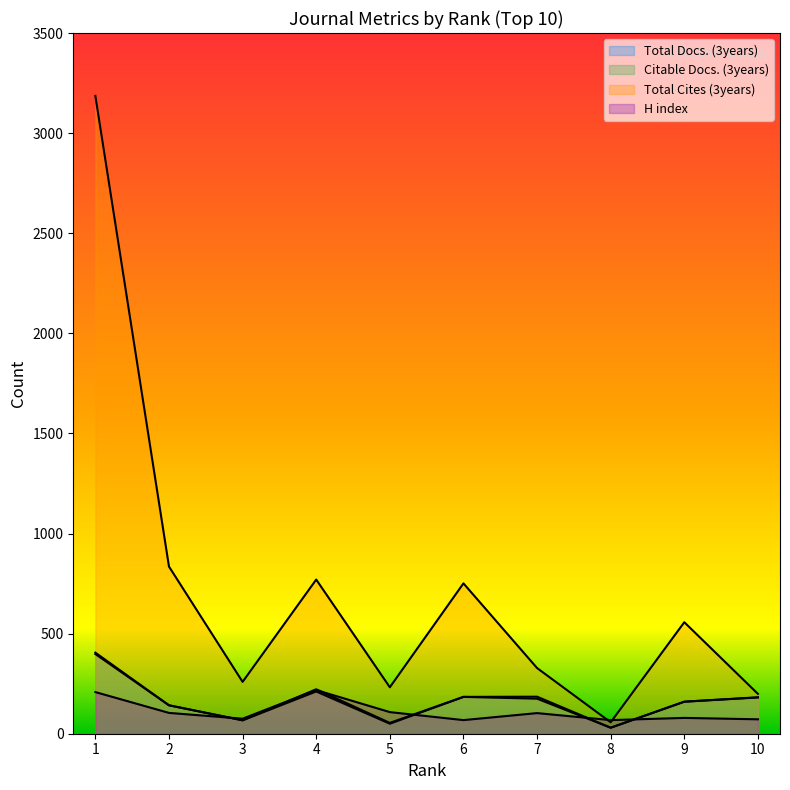

How many data points in Total Docs. (3years) are less than 182?

5